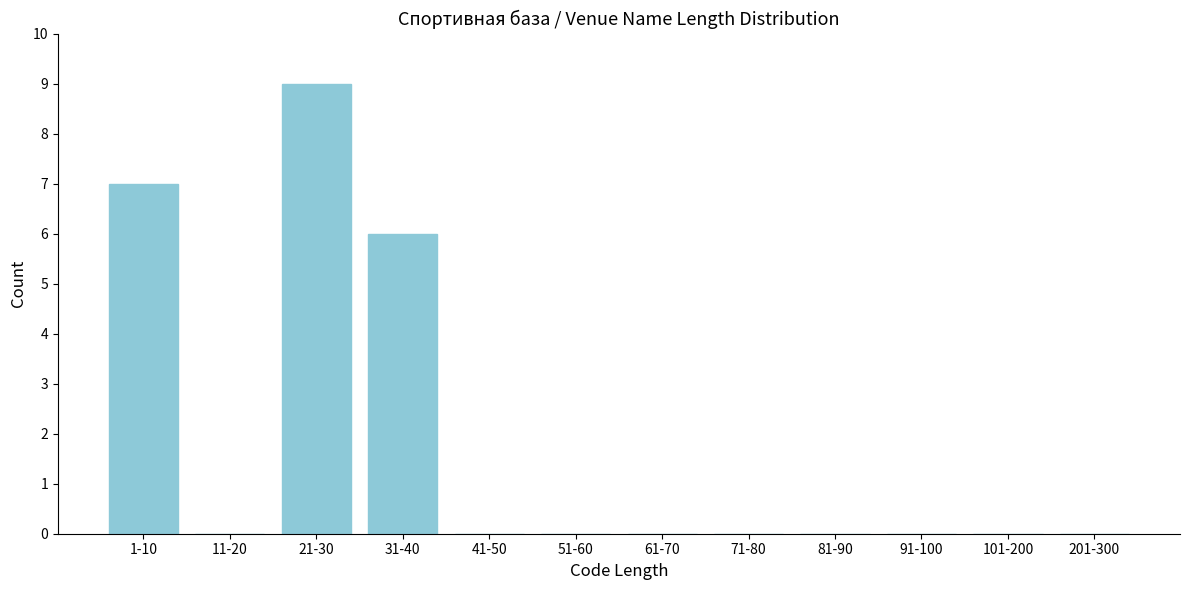

Reading left to right, extract all data points from this chart.

1-10=7	11-20=0	21-30=9	31-40=6	41-50=0	51-60=0	61-70=0	71-80=0	81-90=0	91-100=0	101-200=0	201-300=0